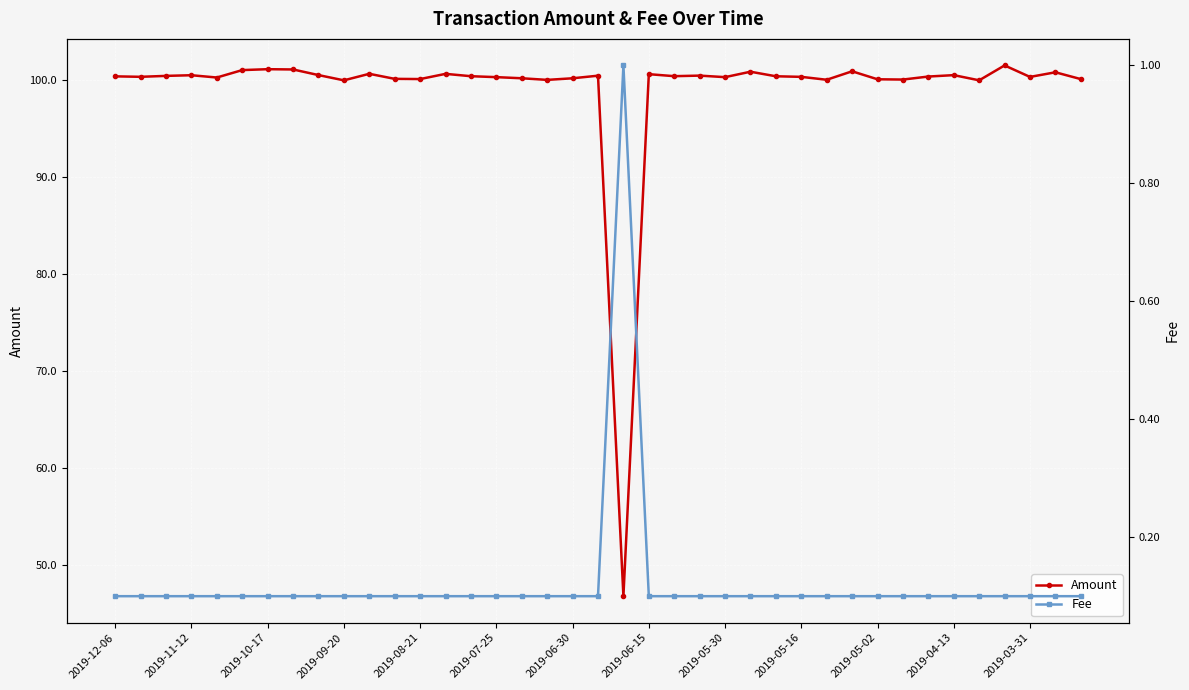

True or false: Amount has a value of 148.0 at 25.

False